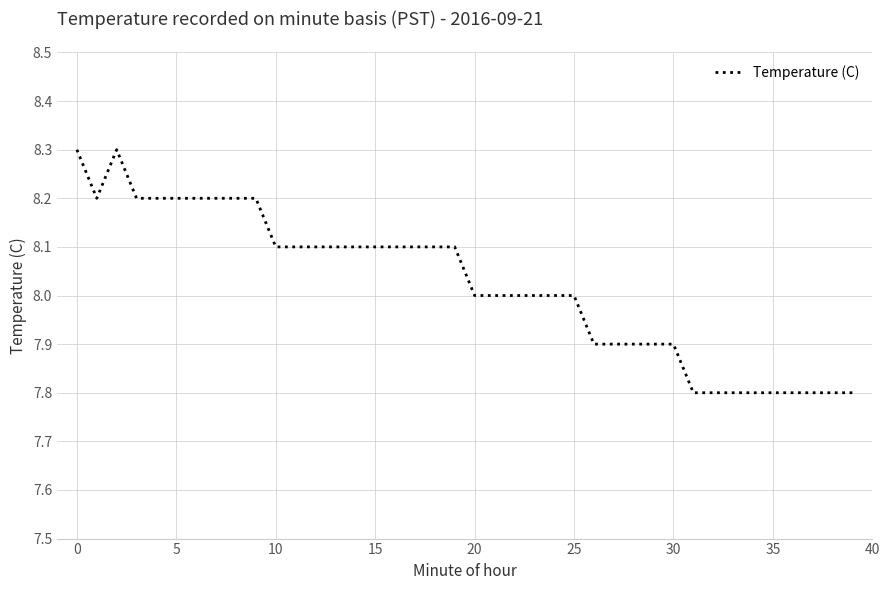

What is the smallest value displayed?

7.8